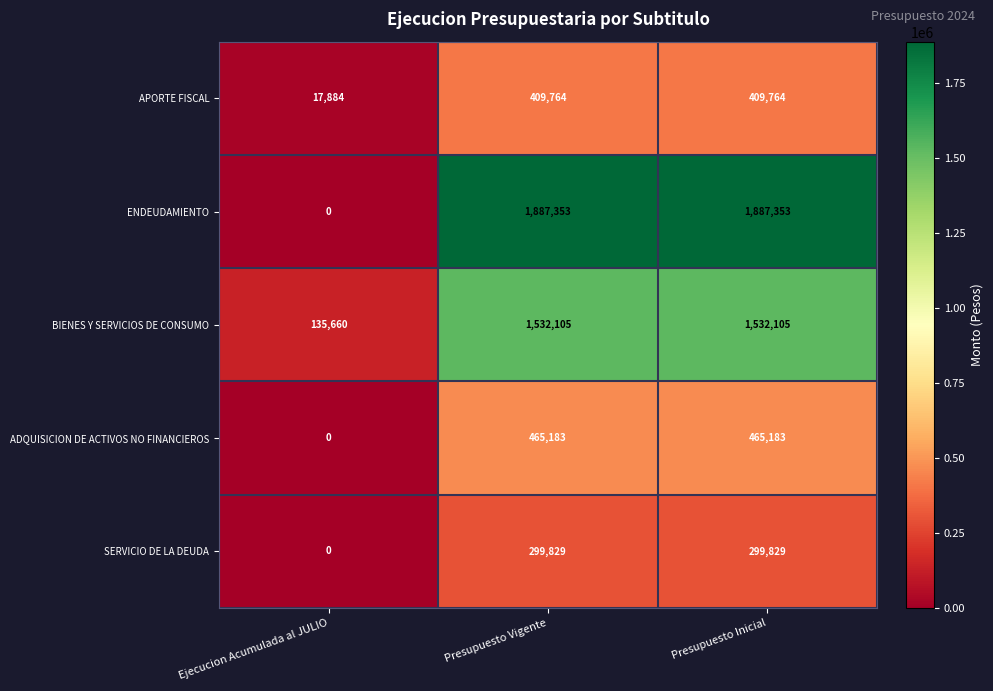

Reading left to right, list all the values displayed in this chart.

APORTE FISCAL: Ejecucion Acumulada al JULIO=17884	Presupuesto Vigente=409764	Presupuesto Inicial=409764
ENDEUDAMIENTO: Ejecucion Acumulada al JULIO=0	Presupuesto Vigente=1887353	Presupuesto Inicial=1887353
BIENES Y SERVICIOS DE CONSUMO: Ejecucion Acumulada al JULIO=135660	Presupuesto Vigente=1532105	Presupuesto Inicial=1532105
ADQUISICION DE ACTIVOS NO FINANCIEROS: Ejecucion Acumulada al JULIO=0	Presupuesto Vigente=465183	Presupuesto Inicial=465183
SERVICIO DE LA DEUDA: Ejecucion Acumulada al JULIO=0	Presupuesto Vigente=299829	Presupuesto Inicial=299829